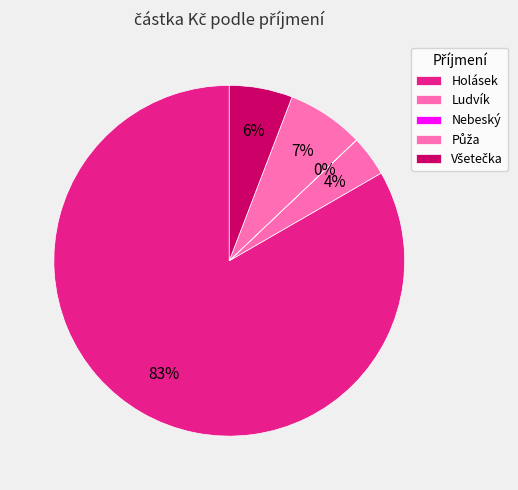

To the nearest percent, what is the difference between the largest and smallest slice percentages?

83%